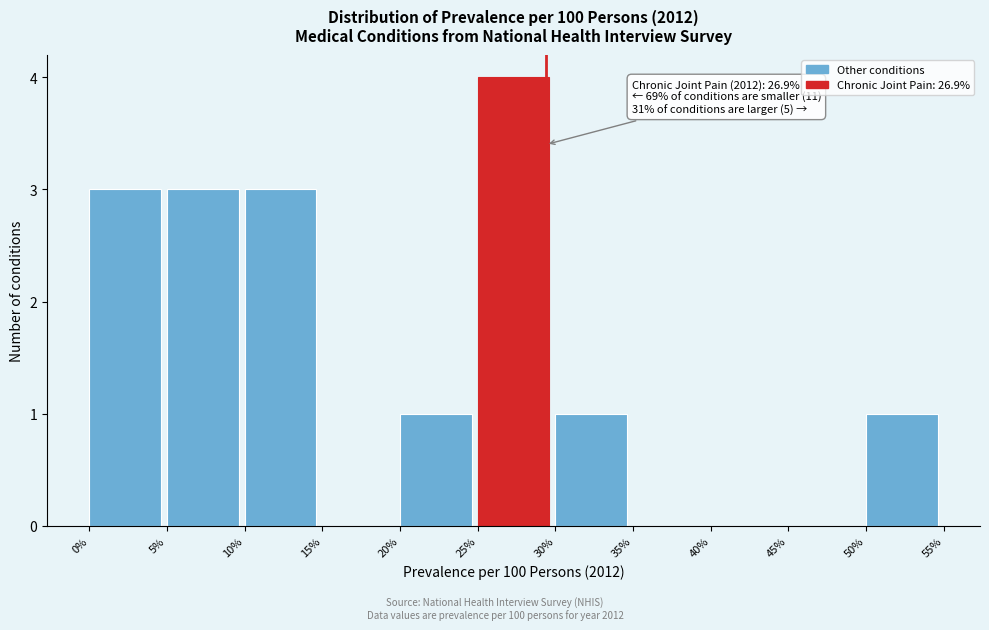

Over which range of the x-axis is the bar tallest?

25% to 30%